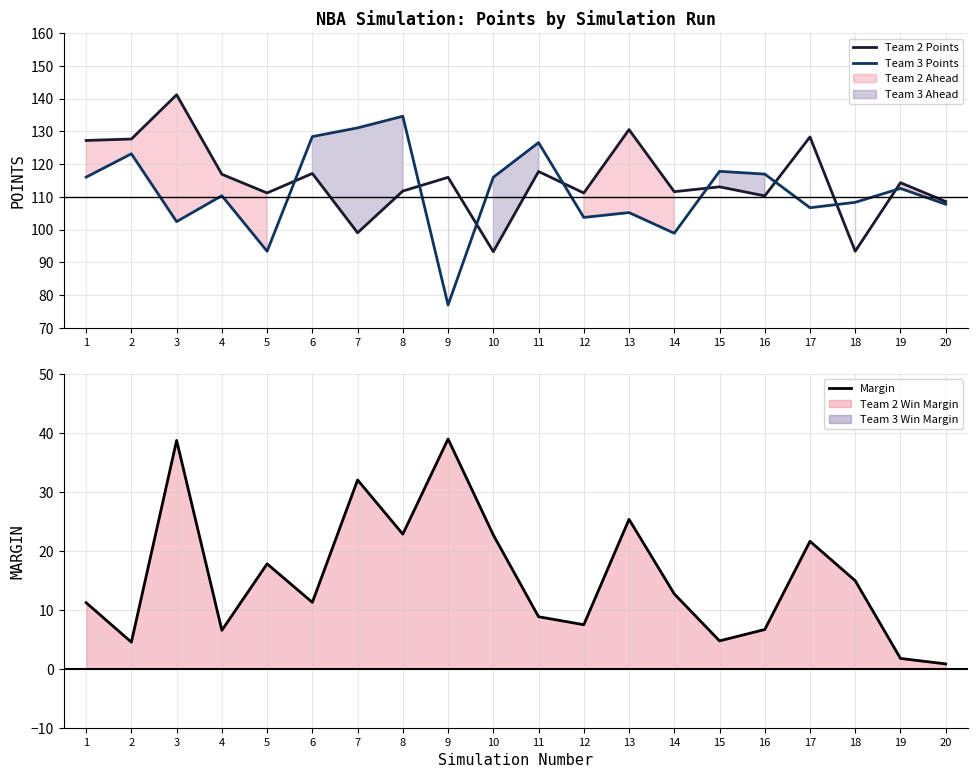

At how many categories does at least one series exceed 79?

20